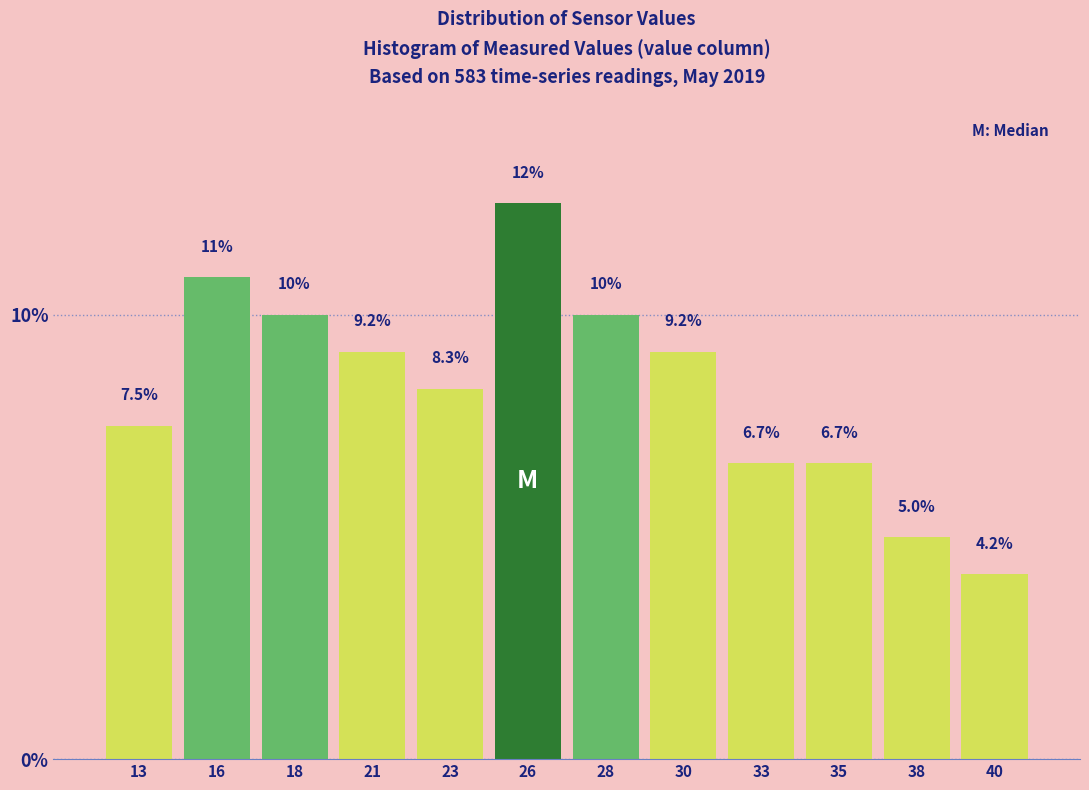

Reading left to right, extract all data points from this chart.

7.5	10.8	10.0	9.2	8.3	12.5	10.0	9.2	6.7	6.7	5.0	4.2